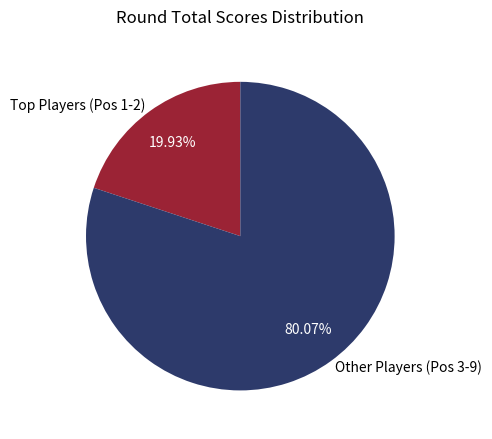

Rank the categories by value from highest to lowest.

Other Players (Pos 3-9), Top Players (Pos 1-2)